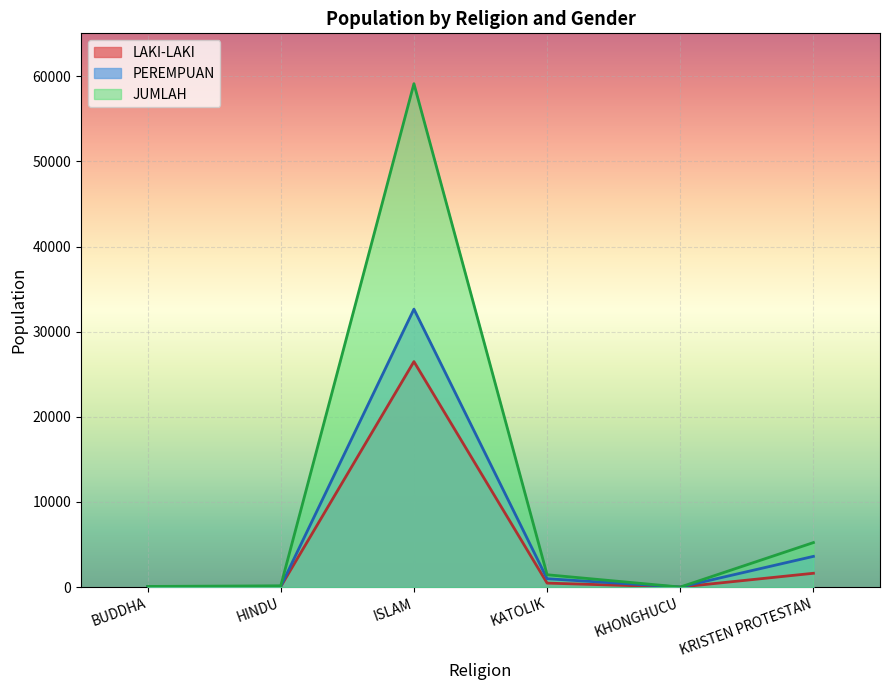

Which has a higher value, ISLAM or HINDU?

ISLAM